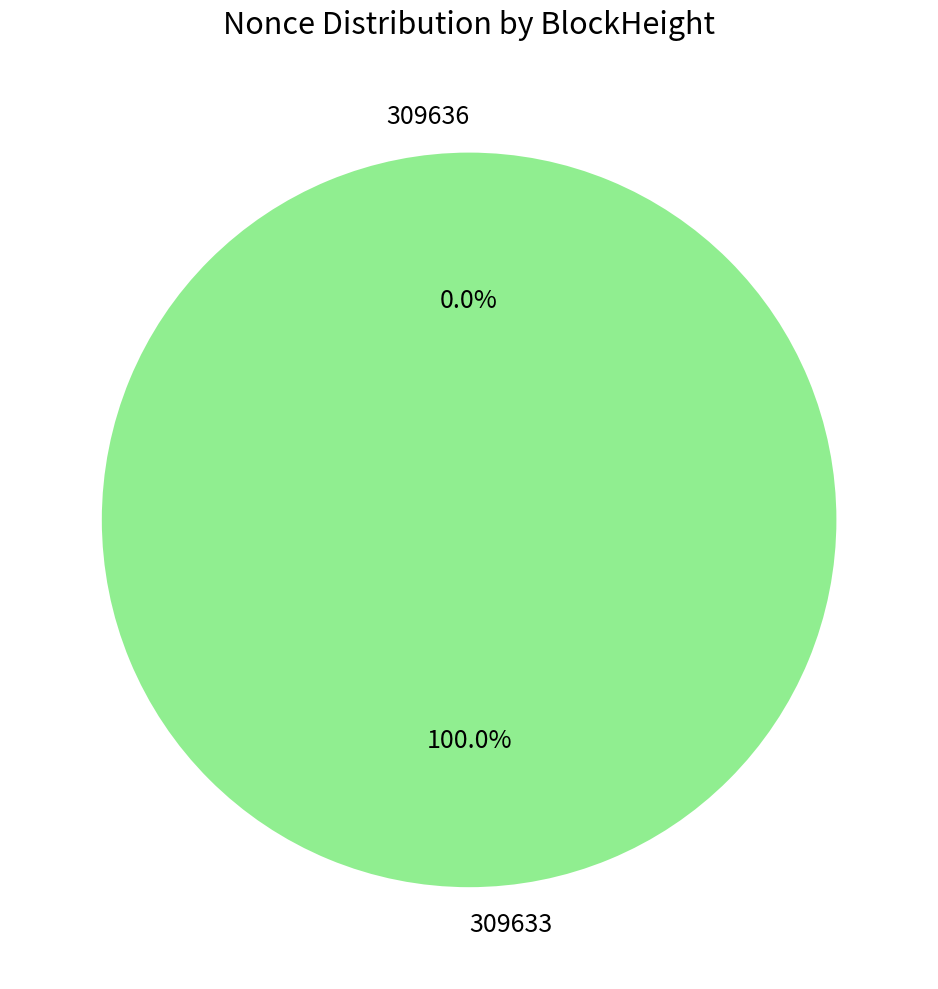

To the nearest percent, what is the average slice percentage?

50%